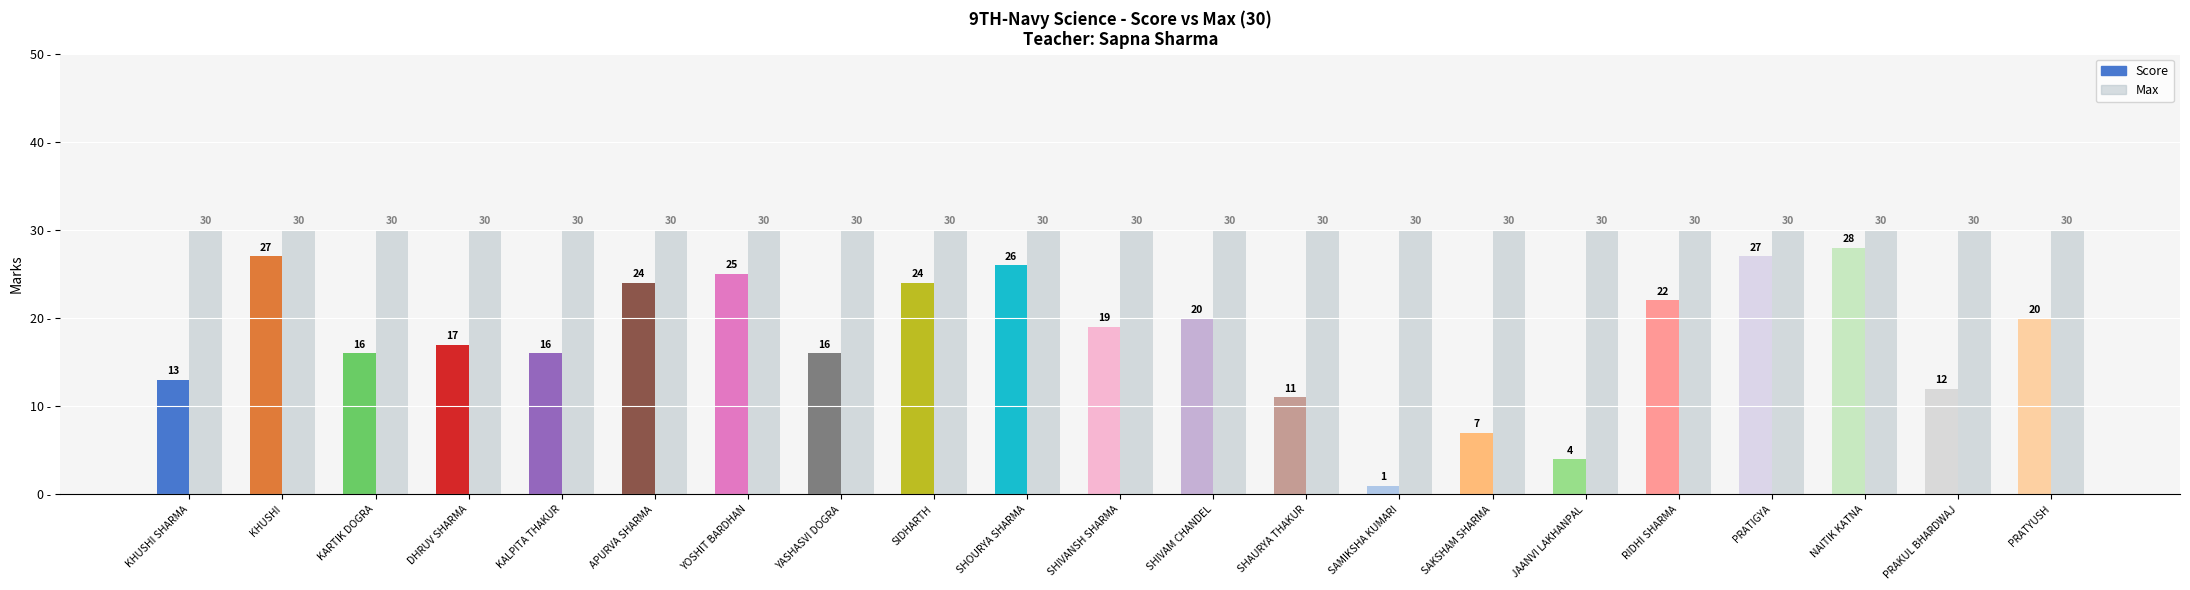

Reading right to left, extract all data points from this chart.

Score: 20	12	28	27	22	4	7	1	11	20	19	26	24	16	25	24	16	17	16	27	13
Max: 30	30	30	30	30	30	30	30	30	30	30	30	30	30	30	30	30	30	30	30	30